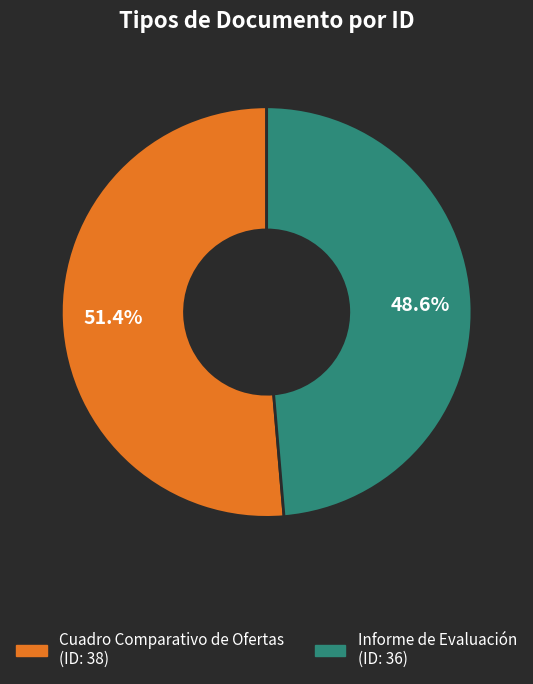

What percentage is the Cuadro Comparativo de Ofertas slice, to the nearest percent?

51%